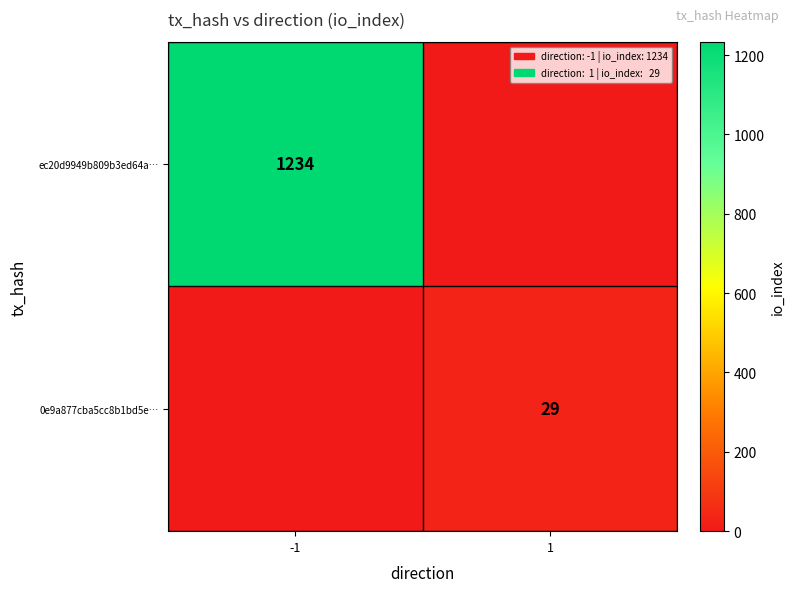

The value of 0e9a877cba5cc8b1bd5e… at 1 is 29. True or false?

True